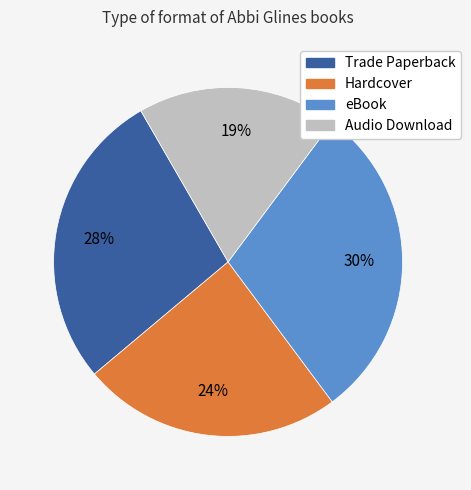

Does any single category account for the majority?

No